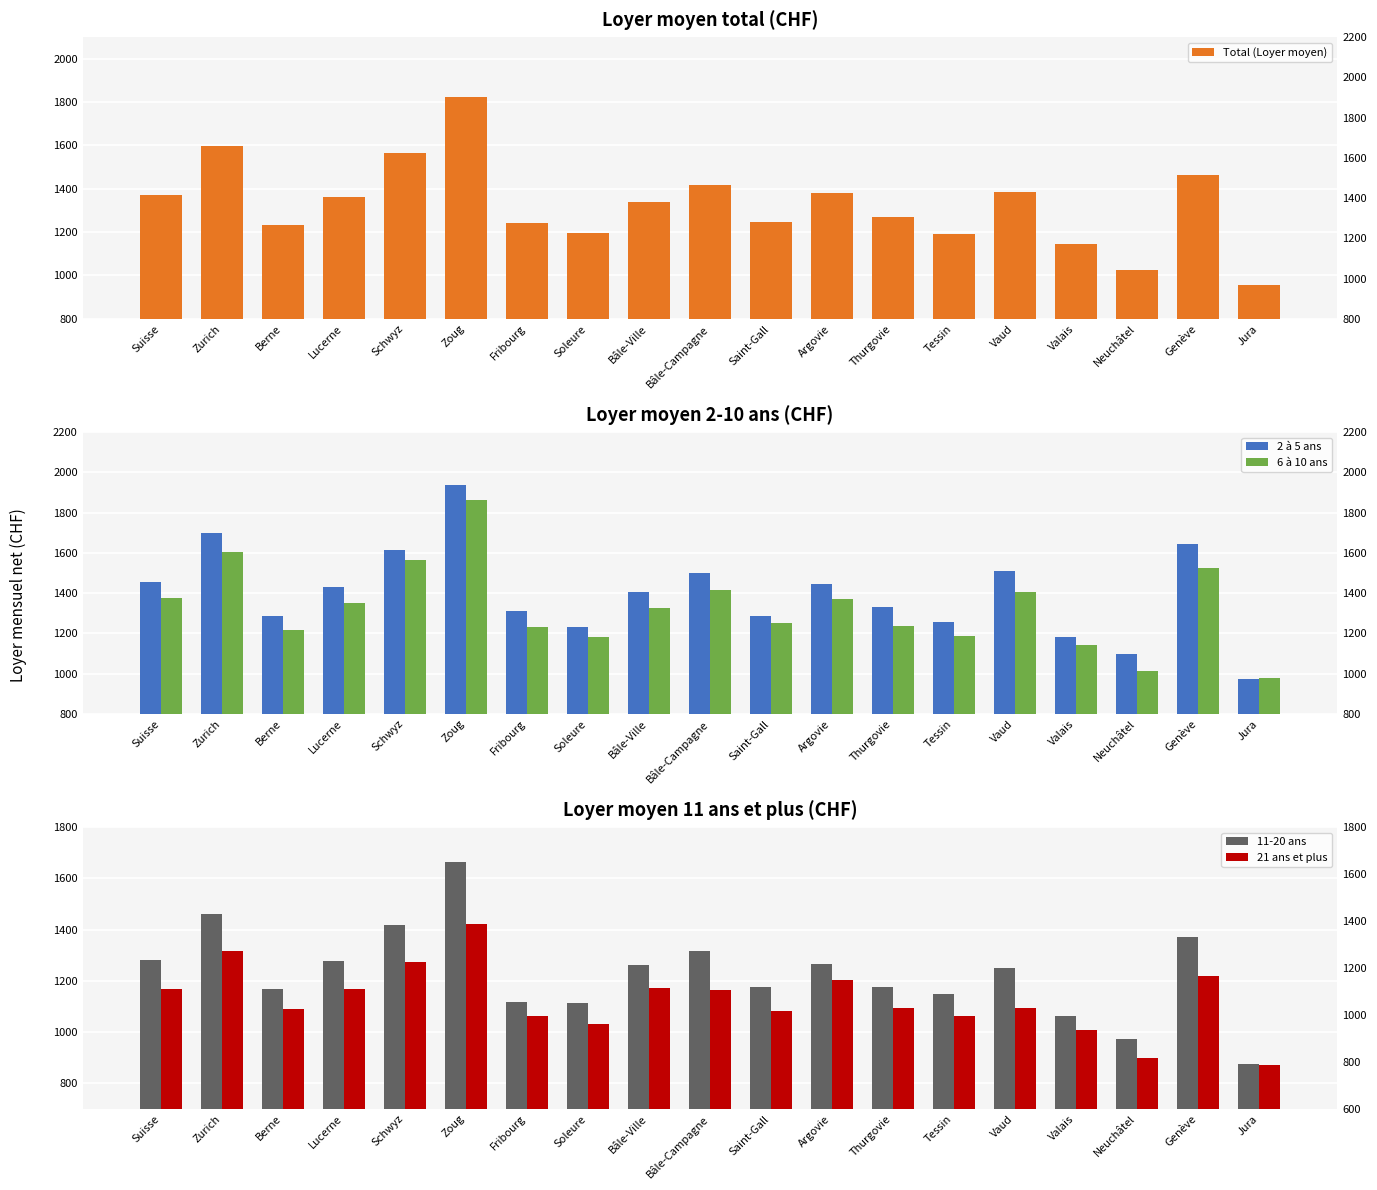

What is the label of the 16th bar from the left?

Valais